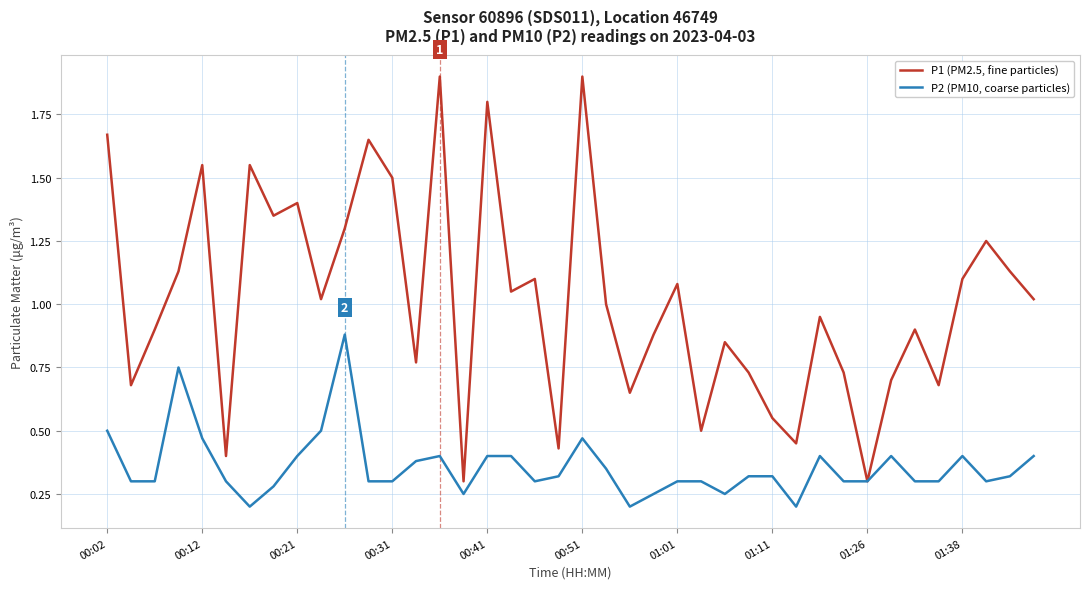

List the series in order of their overall mean, highest first.

P1 (PM2.5, fine particles), P2 (PM10, coarse particles)